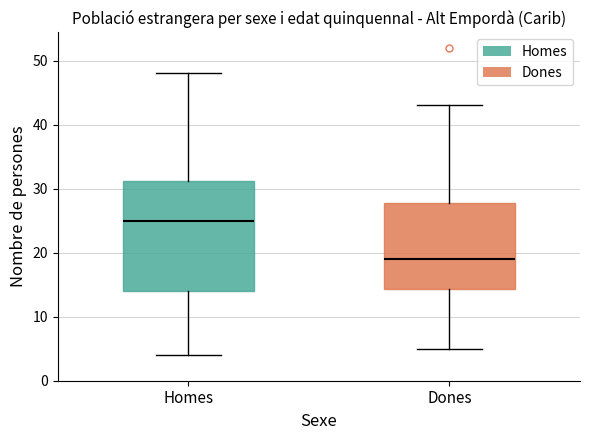

Reading left to right, transcribe this box plot: for each box, give where its median line is, the range the box spans, and where its two whiskers end, as read against the y-axis. The values are not printed on the chart, so give them approximately, as read against the axis.

Homes: median 25, box 14 to 31, whiskers 4 to 48
Dones: median 19, box 14 to 28, whiskers 5 to 43